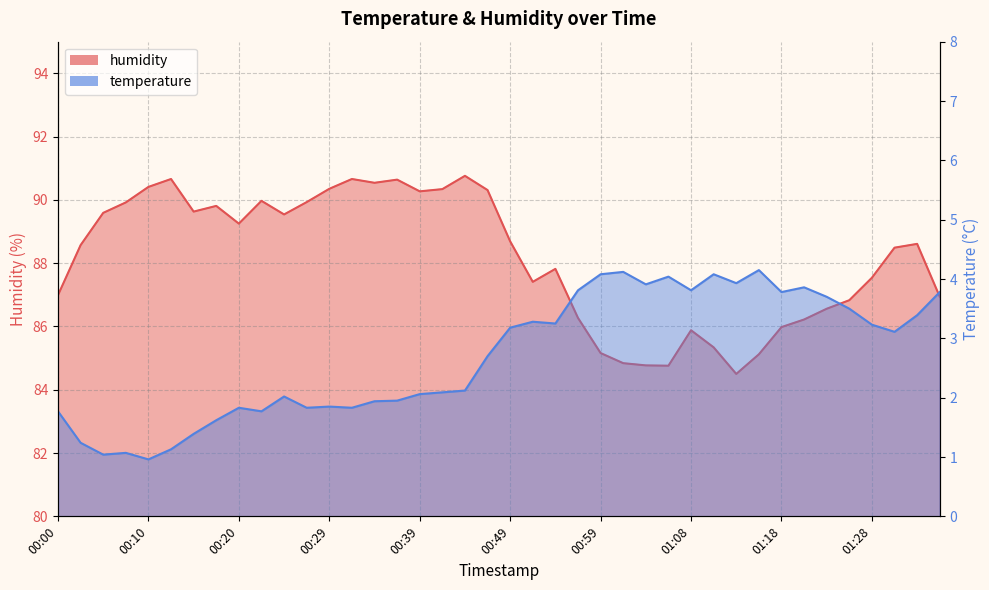

The value of humidity at 00:54 is 87.8. True or false?

True